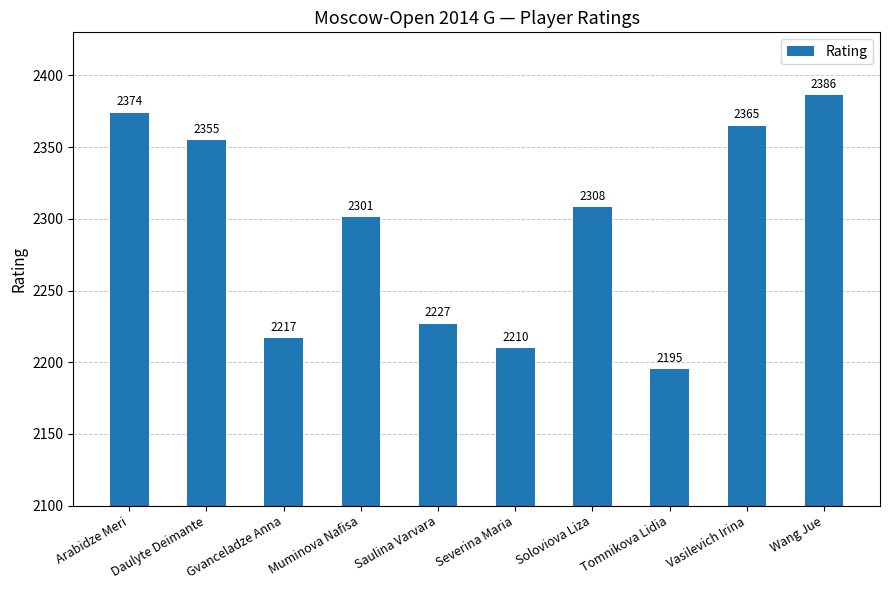

Reading left to right, list all the values displayed in this chart.

Arabidze Meri=2374	Daulyte Deimante=2355	Gvanceladze Anna=2217	Muminova Nafisa=2301	Saulina Varvara=2227	Severina Maria=2210	Soloviova Liza=2308	Tomnikova Lidia=2195	Vasilevich Irina=2365	Wang Jue=2386